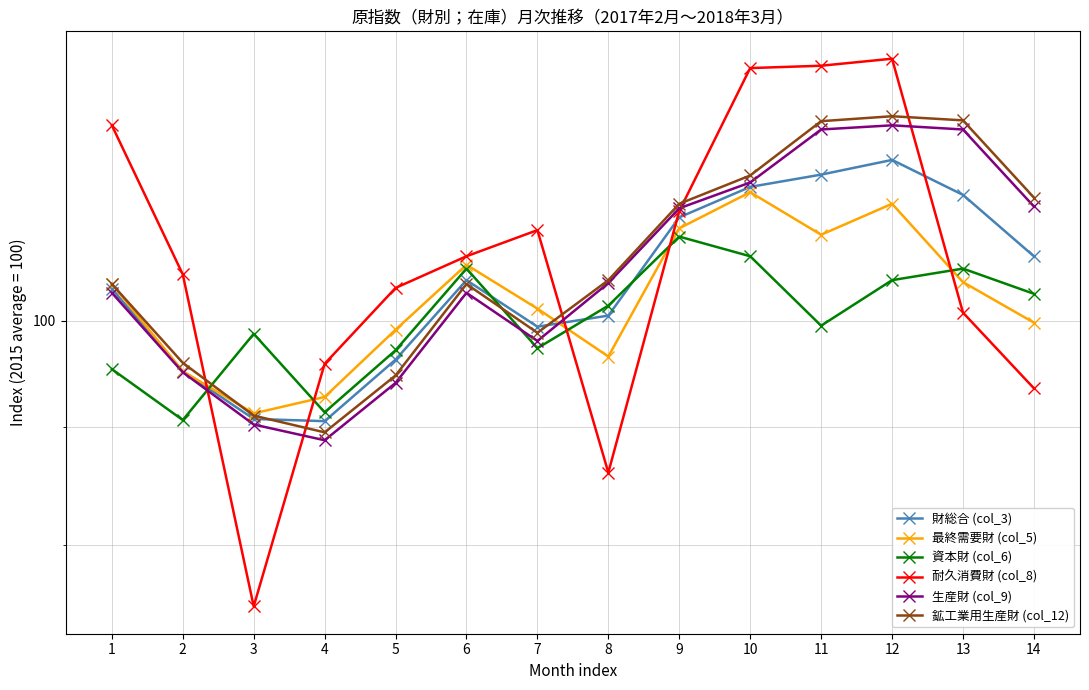

What is the value of the 資本財 (col_6) point at the 3rd from the left?

98.7